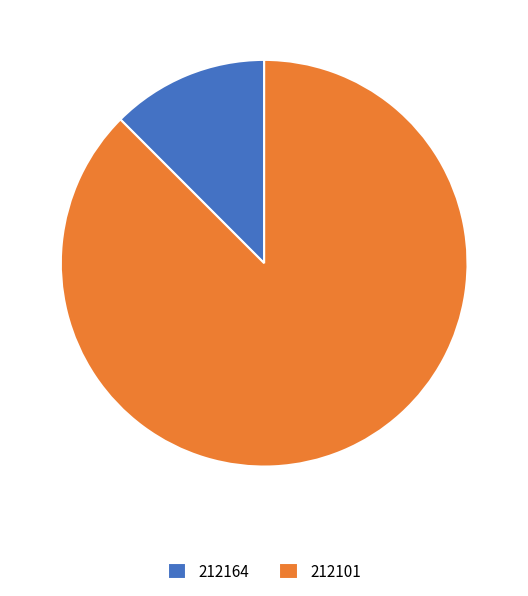

Do 212164 and 212101 together represent more than half of the pie?

Yes